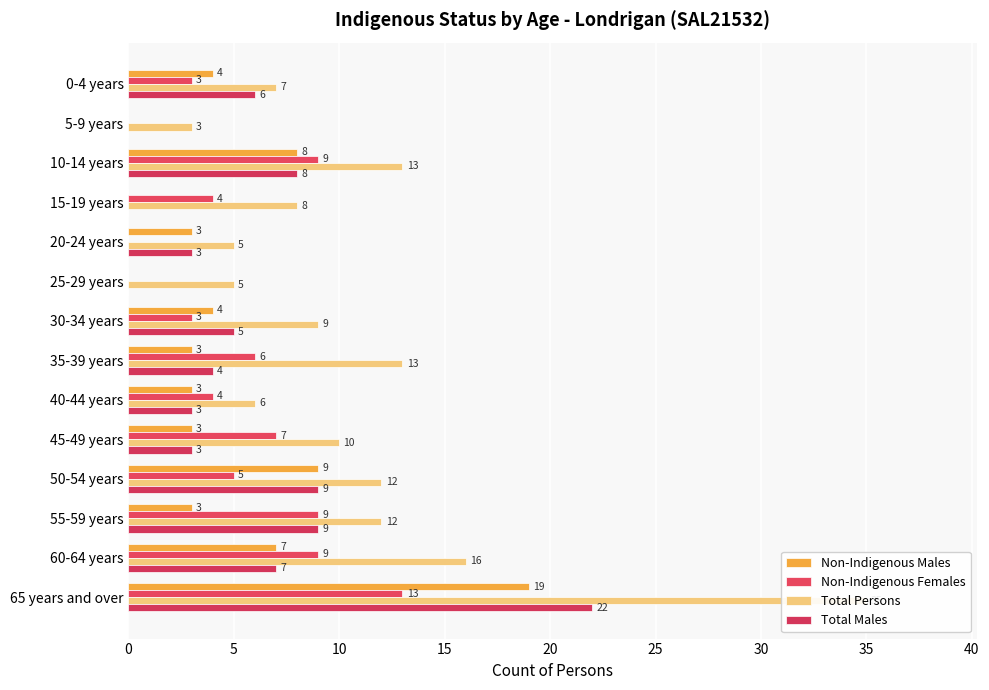

What value does the Total Persons series have at 50-54 years, to the nearest 5?

10